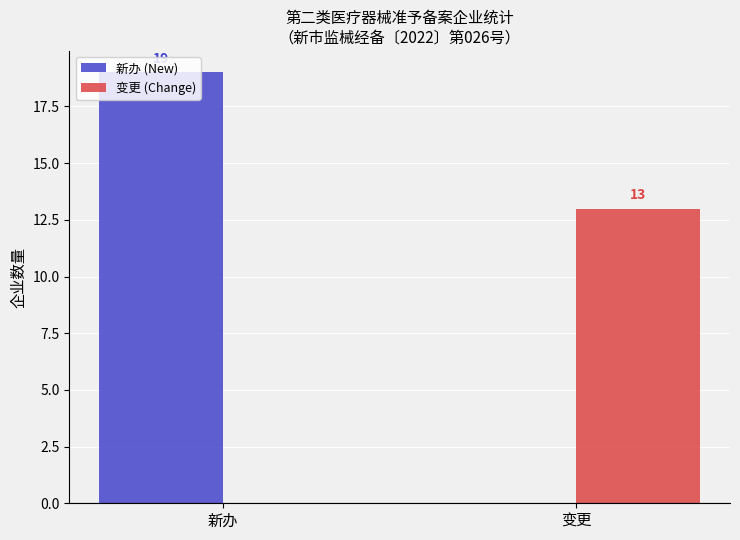

What is the total value across all series at 变更?

13